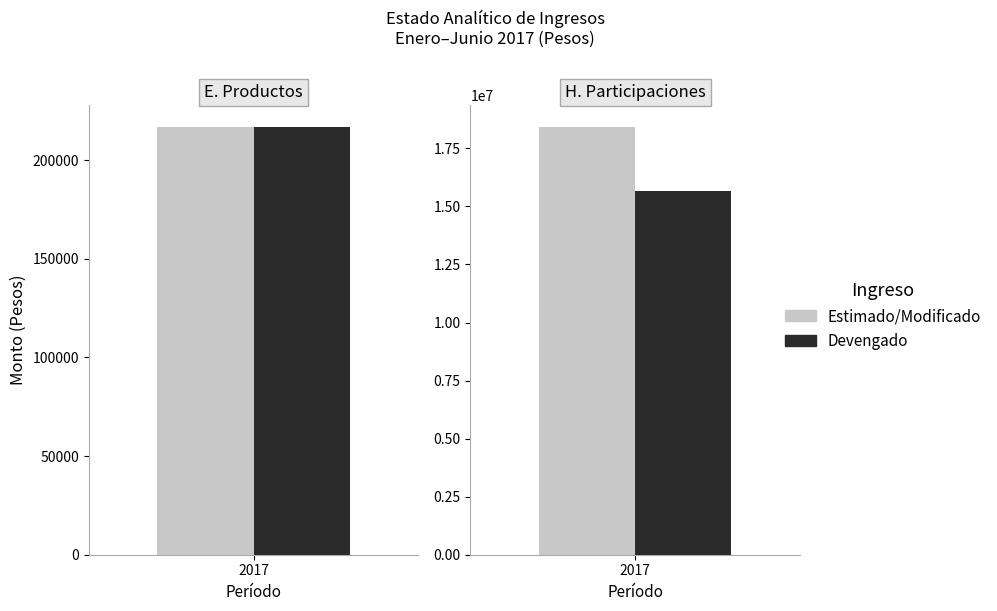

What is the maximum value shown in the chart?

18436700